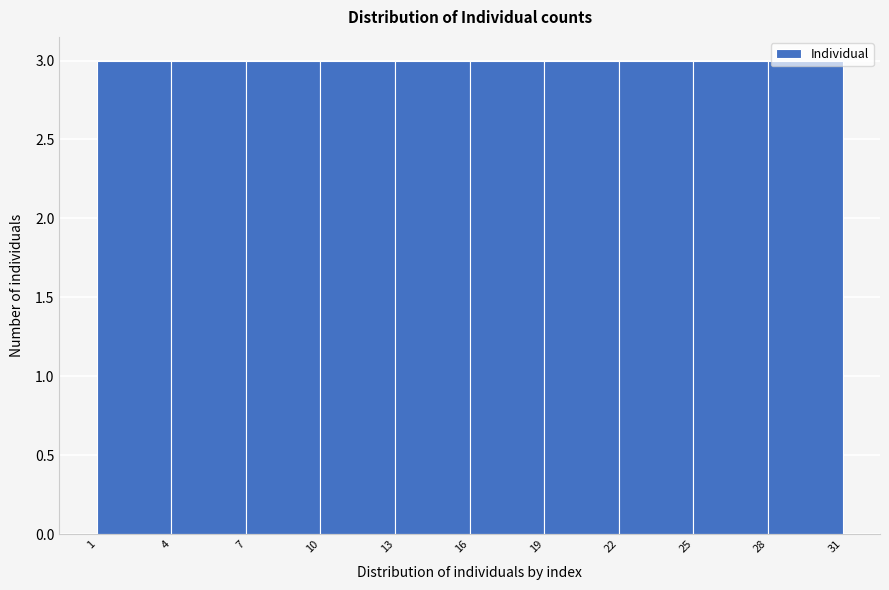

Reading left to right, list every bar in this chart as the range it spans on the x-axis followed by its height. The values are not printed on the chart, so give them approximately, as read against the axis.

1 to 4: 3
4 to 7: 3
7 to 10: 3
10 to 13: 3
13 to 16: 3
16 to 19: 3
19 to 22: 3
22 to 25: 3
25 to 28: 3
28 to 31: 3